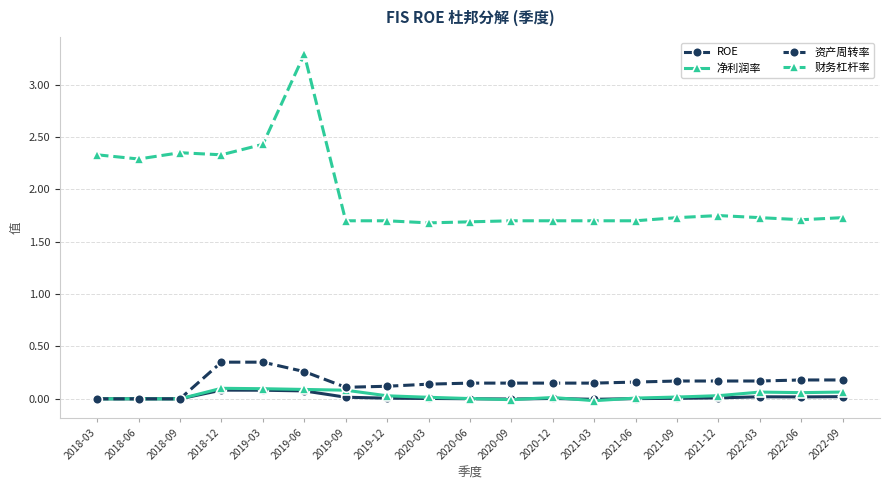

What is the label of the 19th point from the right?

2018-03